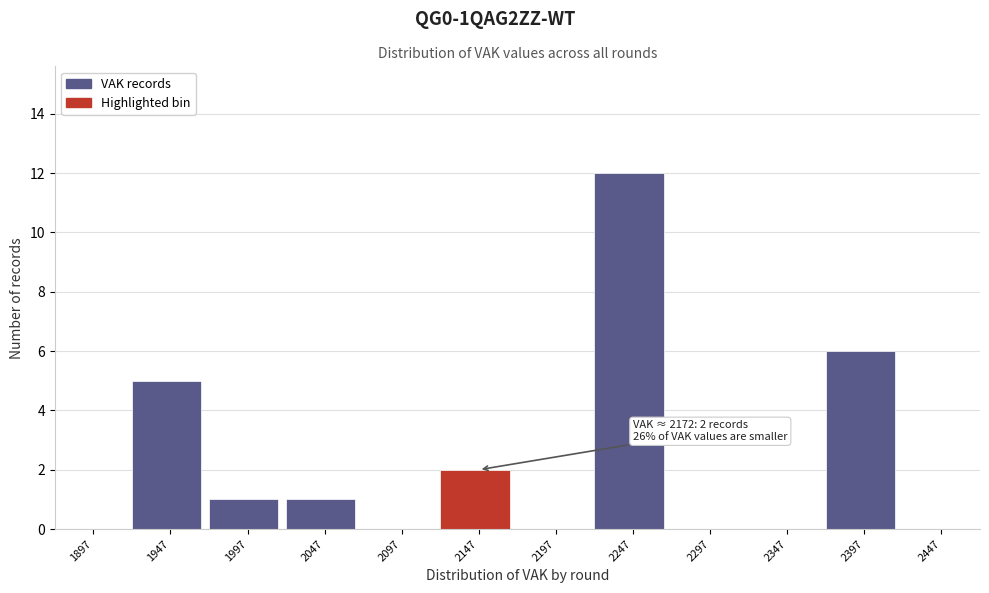

Reading left to right, what are all the values shown in this chart?

1897=0	1947=5	1997=1	2047=1	2097=0	2147=2	2197=0	2247=12	2297=0	2347=0	2397=6	2447=0